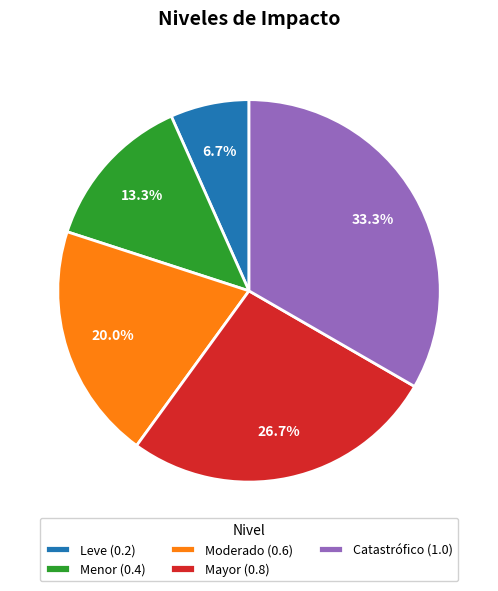

Count the number of slices in the pie.

5